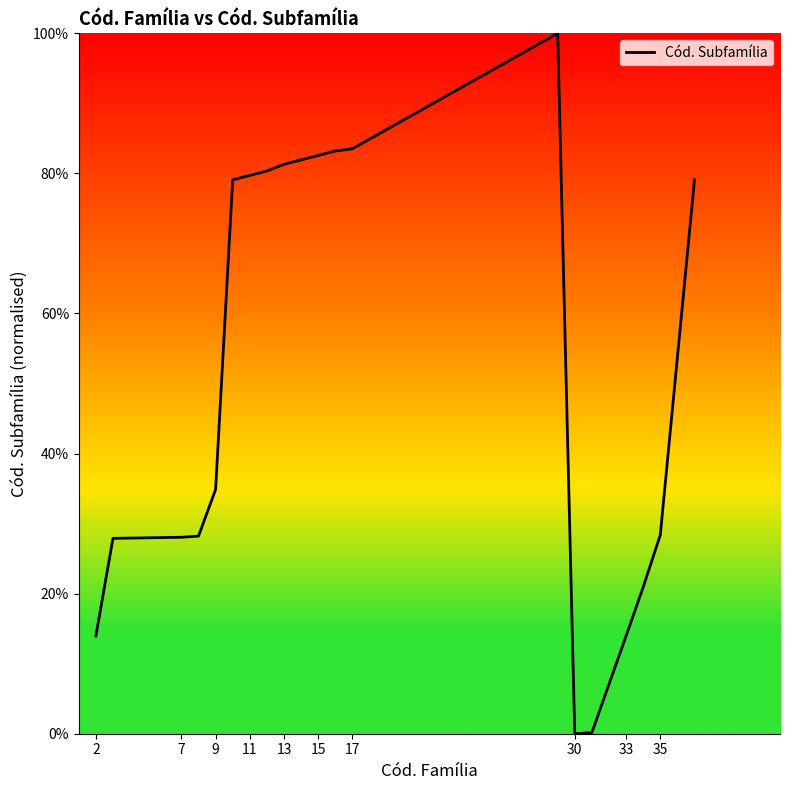

What is the maximum value shown in the chart?

100.0